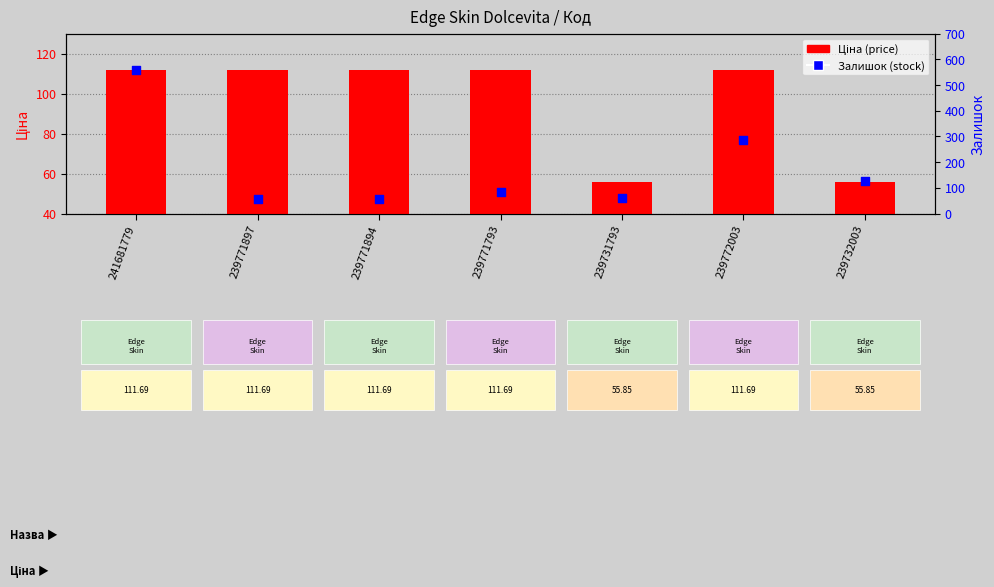

Is the value of Залишок (stock) at 239771897 greater than the value of Ціна (price) at 239731793?

Yes